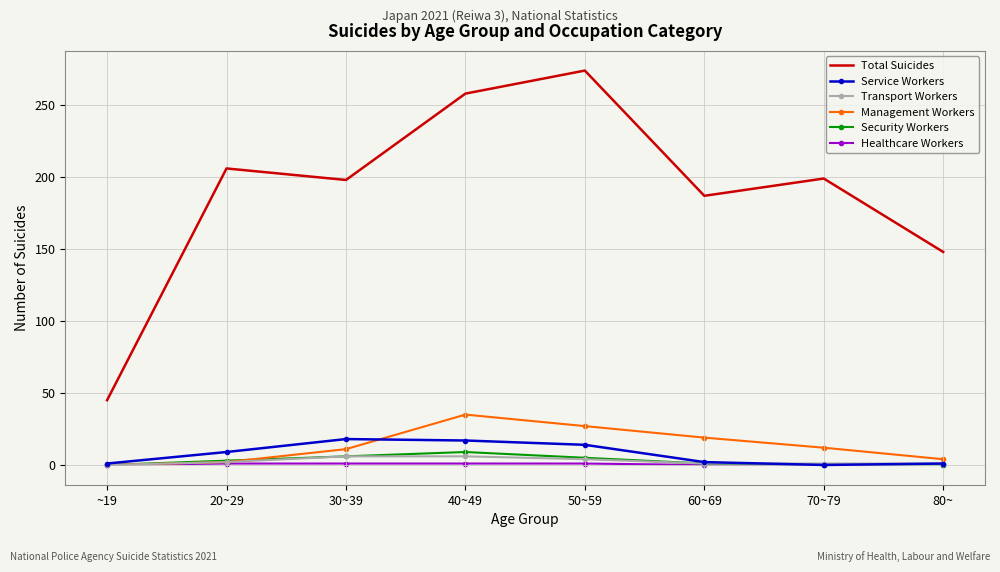

What is the sum of the Security Workers values at 50~59 and 30~39?

11